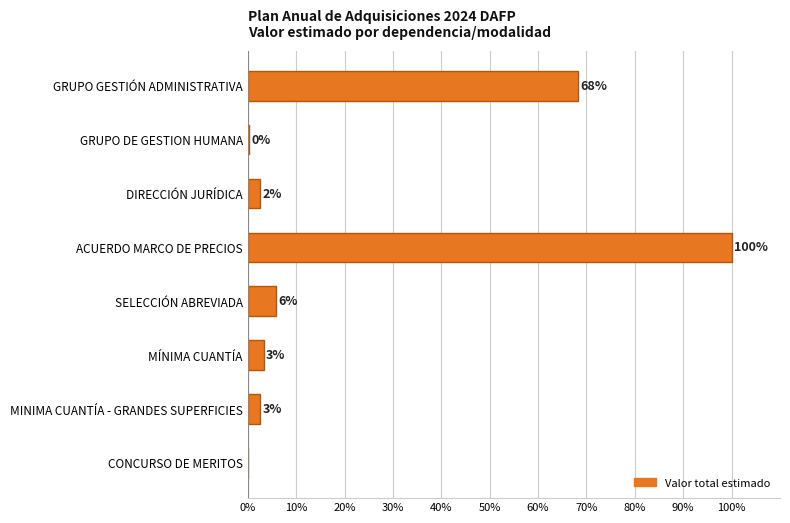

What is the average value?

22.8